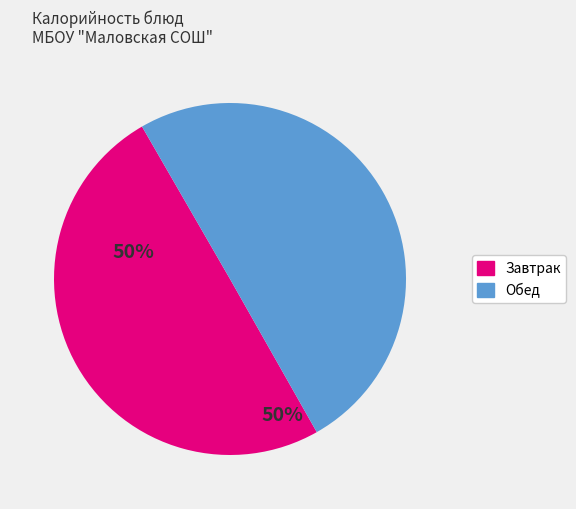

Is the sum of Завтрак and Обед greater than half?

Yes